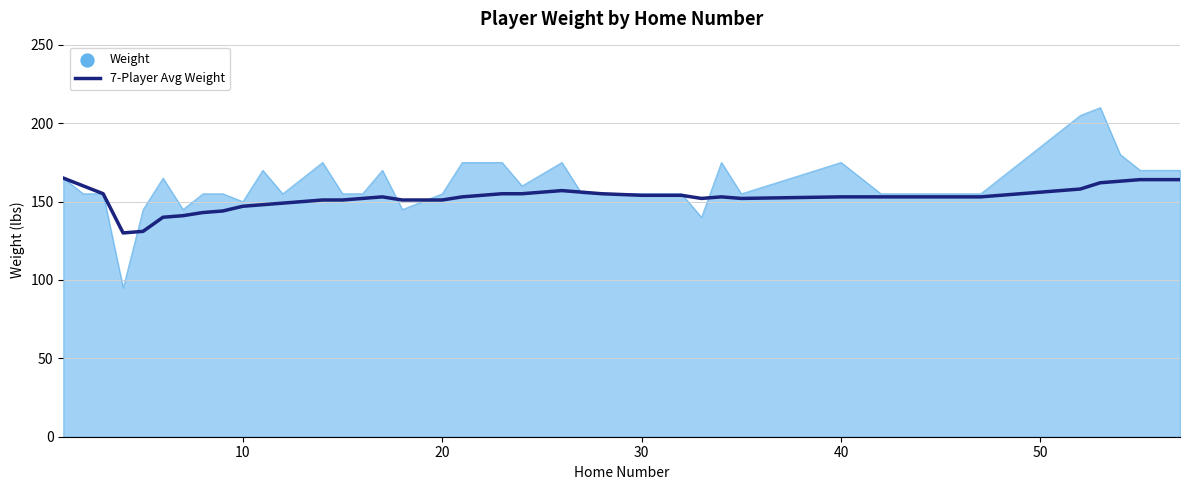

Which series has the largest range (max minus min)?

Weight